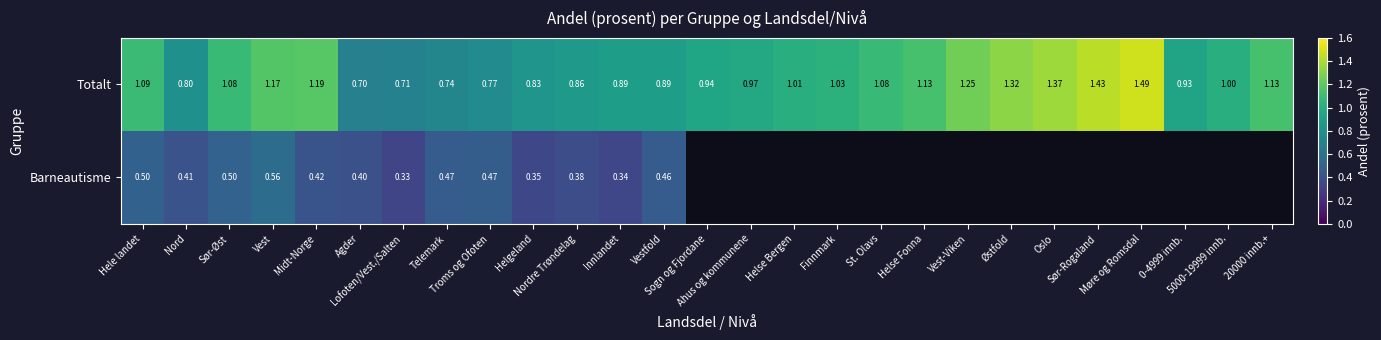

At how many categories does at least one series exceed 1?

15